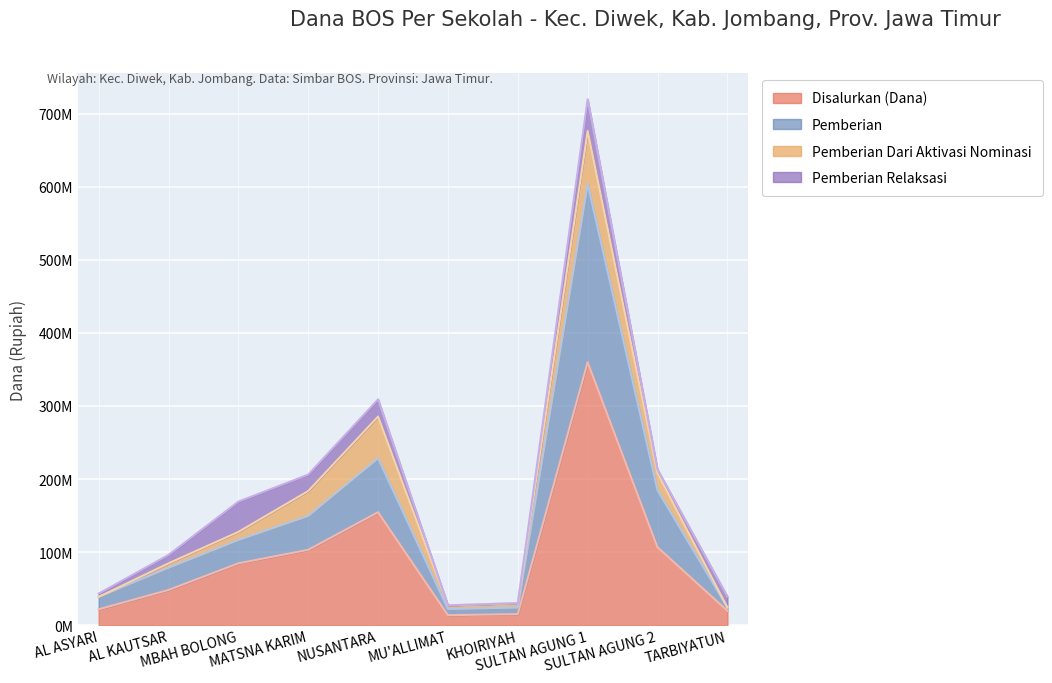

True or false: Disalurkan (Dana) and Pemberian cross at least once.

False